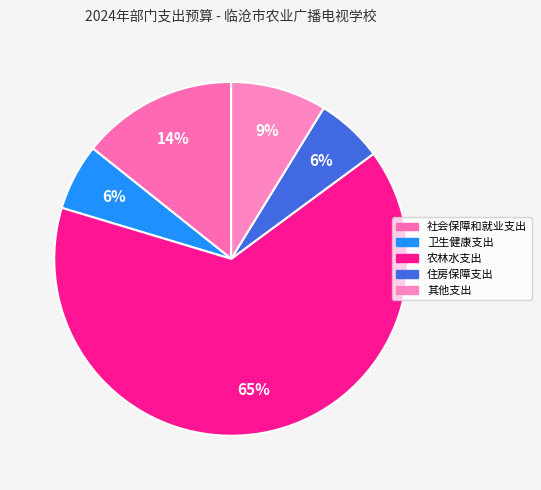

Count the number of slices in the pie.

5